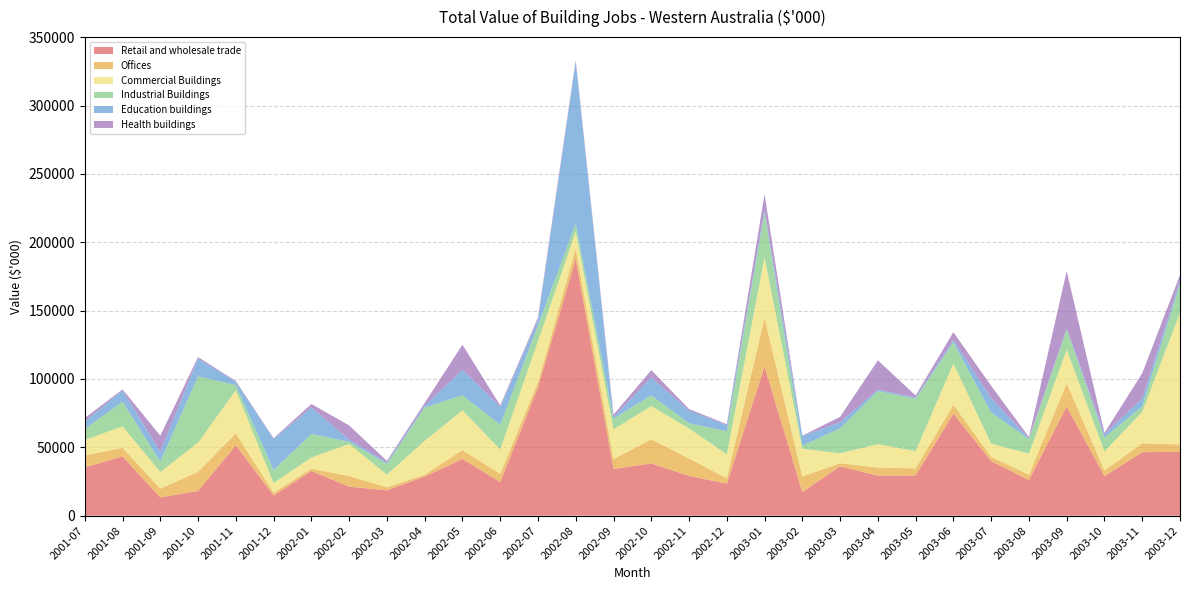

Reading right to left, extract all data points from this chart.

Retail and wholesale trade: 46714	46428	28838	79915	26051	39957	74628	29373	29242	36086	17278	109246	23428	29054	38190	34147	187873	93902	24606	41405	28622	18537	21183	32638	14779	51484	18036	13379	43342	35345
Offices: 5336	6489	4200	16969	3836	3042	6476	5233	5893	2308	11342	35658	3921	12743	17770	7222	7649	3751	5959	6594	1372	2206	7718	1783	2099	8682	14126	6366	6314	8753
Commercial Buildings: 96397	22965	13935	24536	15433	9754	30210	12584	17206	7230	20350	43976	17518	21960	24155	21780	12248	29931	17843	29058	24778	9306	23552	8166	6981	31615	21298	12209	15664	11252
Industrial Buildings: 21076	4151	10238	14661	10666	22726	15492	38307	38781	18180	2268	32722	16922	3893	7890	7891	5901	11430	18157	11143	24302	7832	1658	17181	9559	3795	48428	7667	18012	8181
Education buildings: 2586	5655	2522	850	590	10517	1756	941	1015	4602	6937	2502	4417	9186	13037	1084	118224	3985	13027	18520	1275	1131	1592	19450	22602	2300	13071	7119	8405	5364
Health buildings: 3934	18470	833	42028	975	8965	5666	1472	21449	3865	300	11065	702	1181	5413	1777	1492	1880	1032	18324	2048	1053	10294	2483	607	605	1063	11759	656	2505